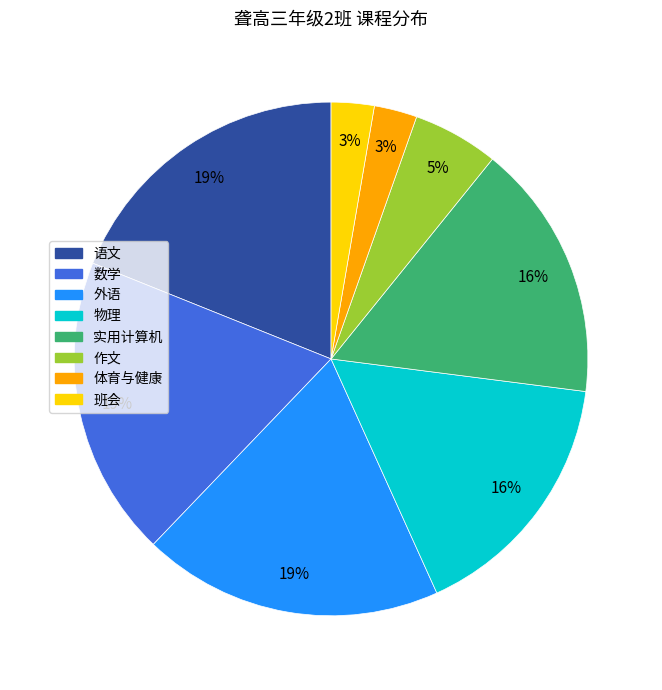

To the nearest percent, what is the combined percentage of 班会 and 物理?

19%